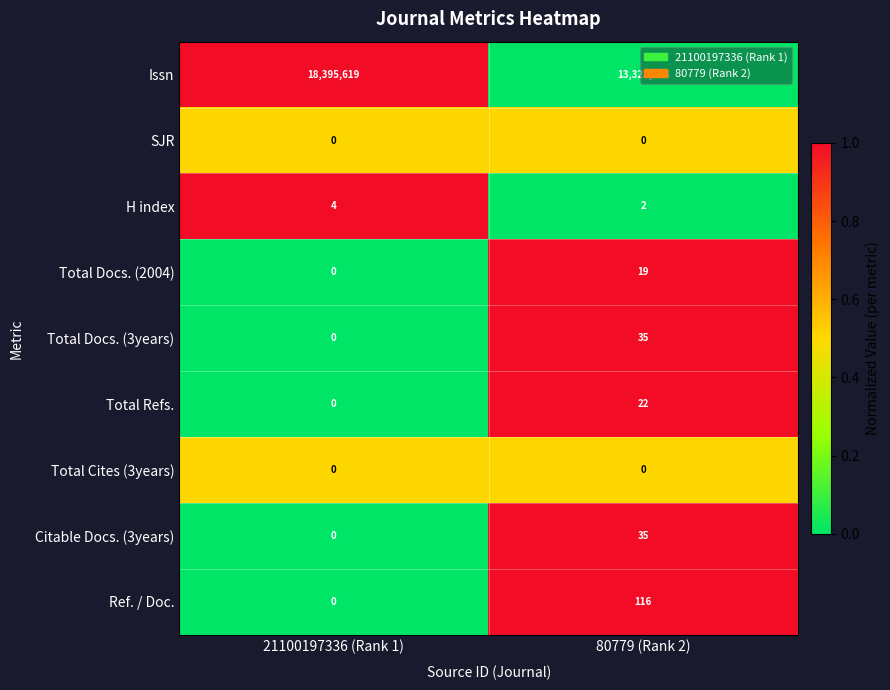

Which series has the largest total across all categories?

Issn